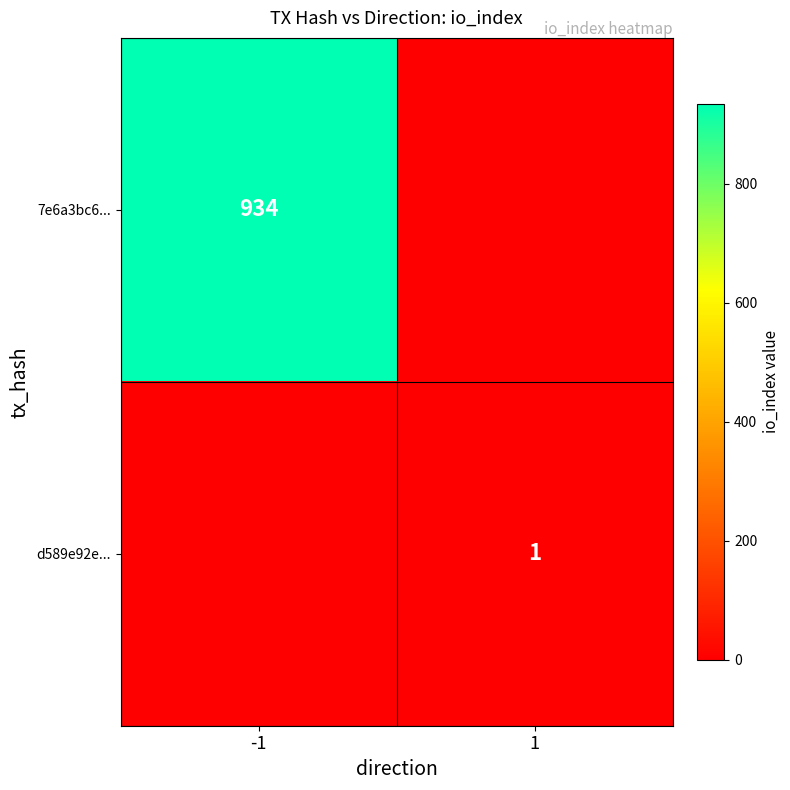

What is the total value across all series at 1?

1